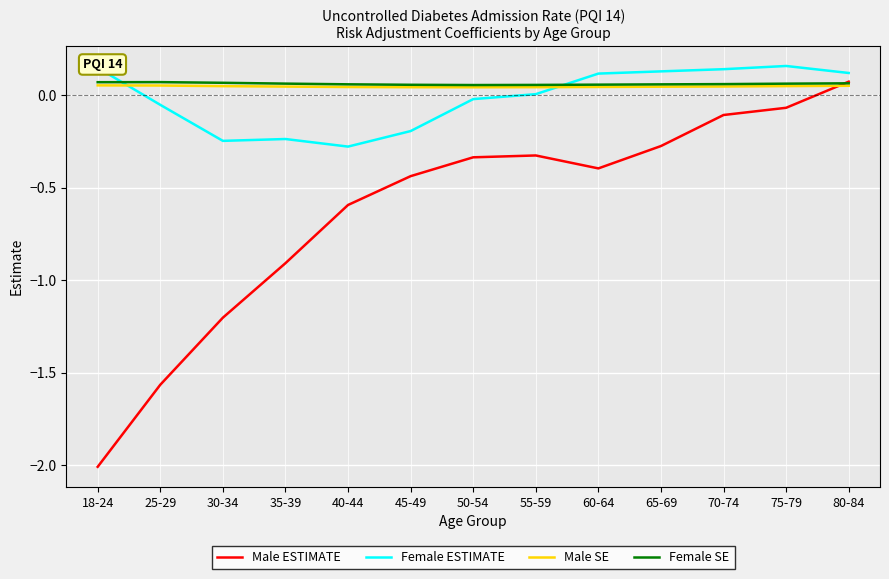

Is the value of Female SE at 75-79 greater than the value of Male ESTIMATE at 30-34?

Yes